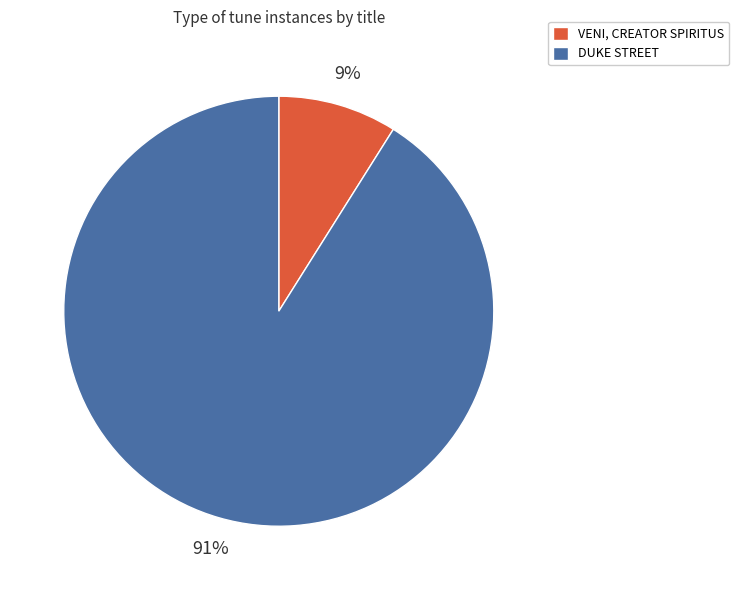

Which has a higher value, DUKE STREET or VENI, CREATOR SPIRITUS?

DUKE STREET